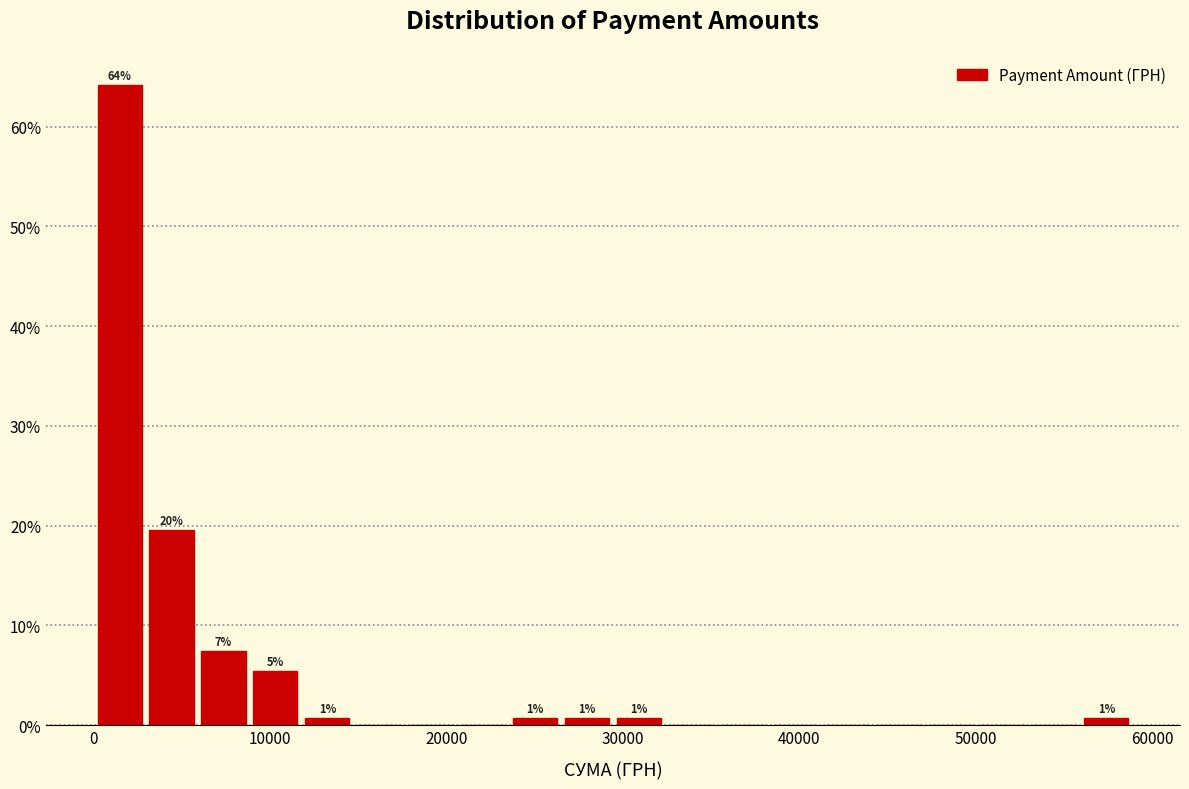

Around what value on the x-axis is the tallest bar? Give the approximate position of its centre, as read against the axis.

1000